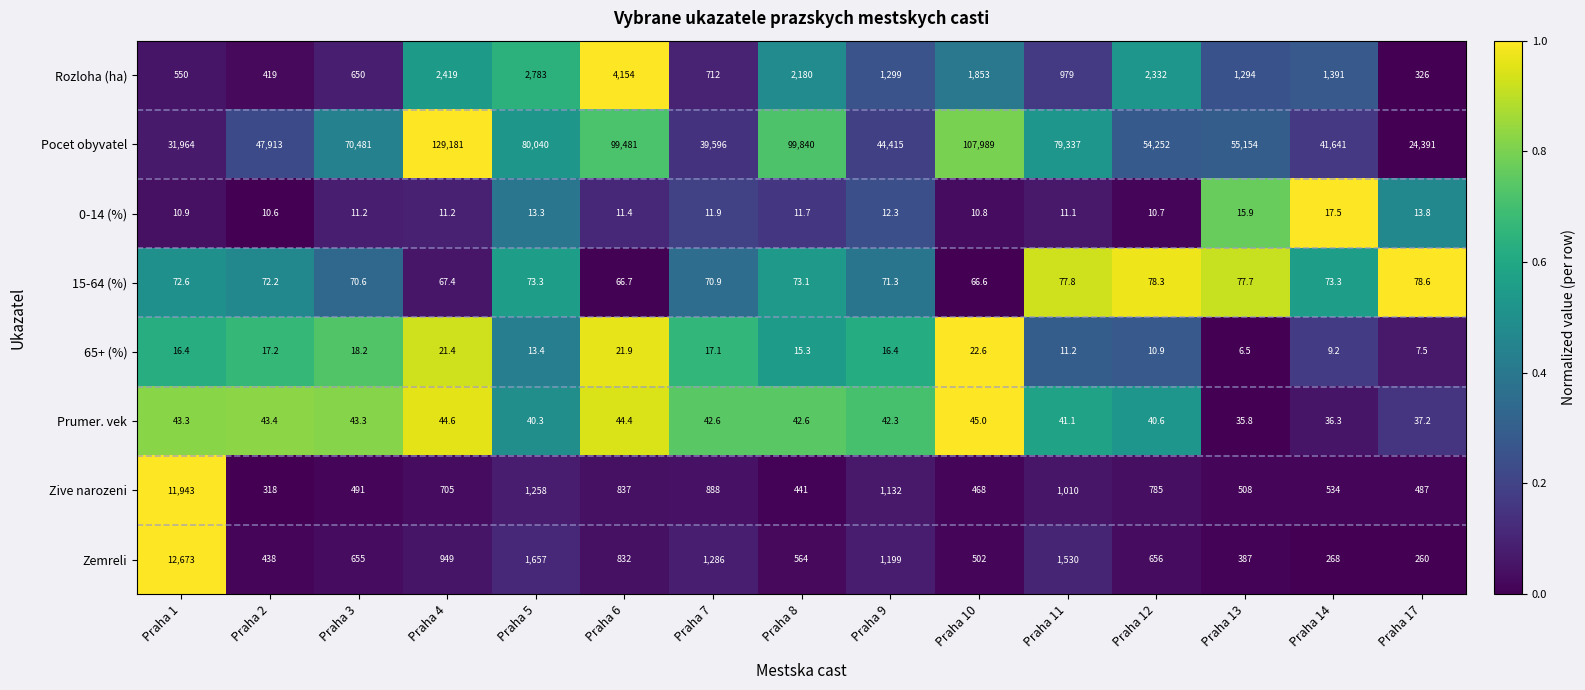

Rank the series at Praha 1 from highest to lowest value.

Pocet obyvatel, Zemreli, Zive narozeni, Rozloha (ha), 15-64 (%), Prumer. vek, 65+ (%), 0-14 (%)